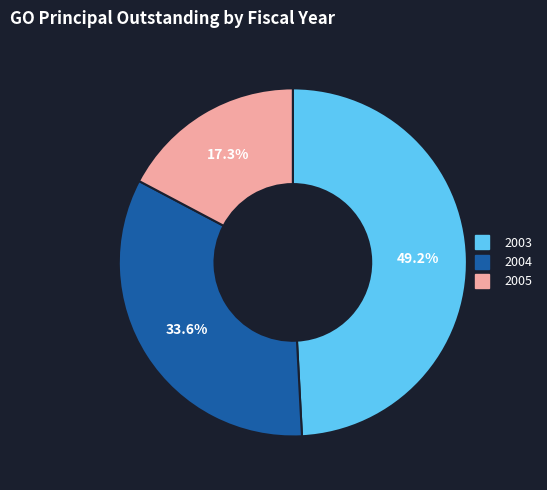

The 2004 slice represents 42% of the pie. True or false?

False